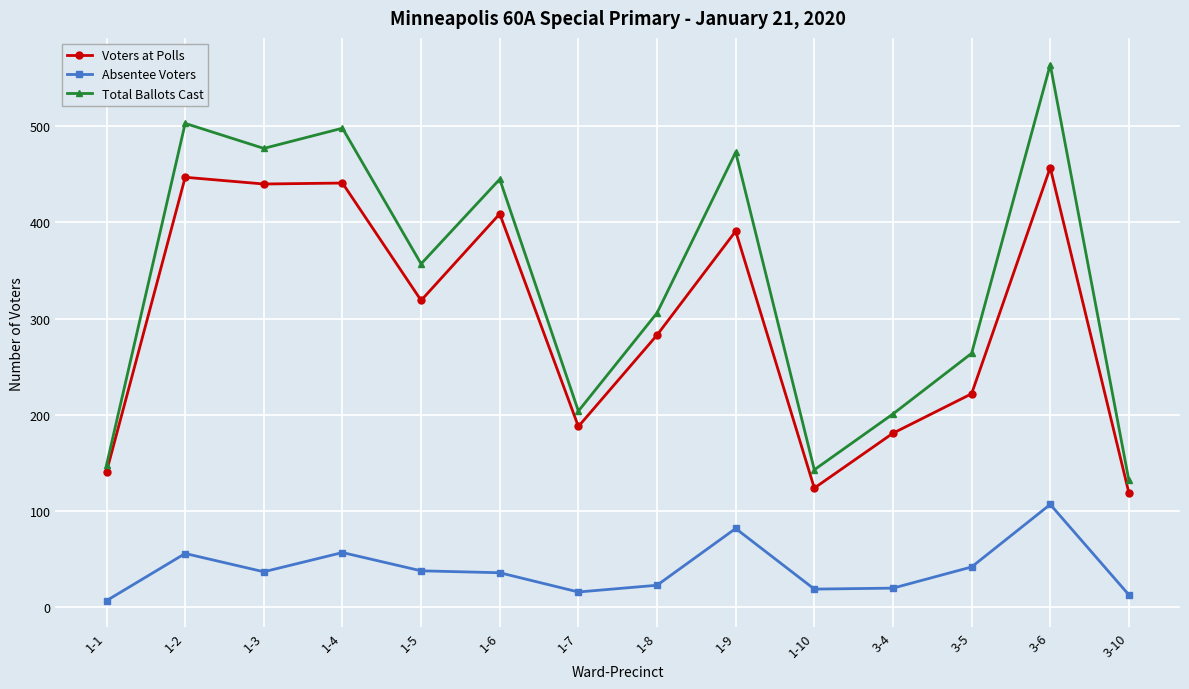

What is the value of the Total Ballots Cast point at the 14th from the left?

132